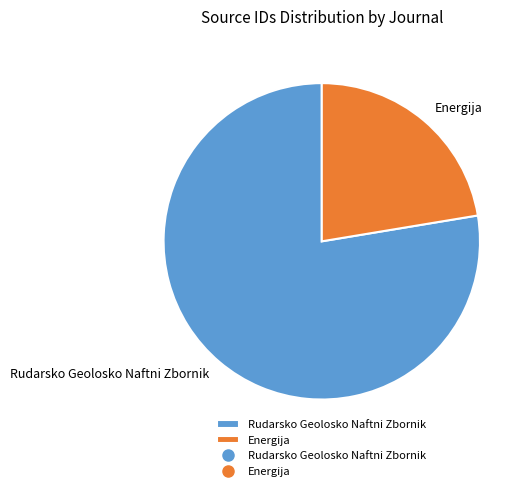

What is the smallest slice in the pie chart?

Energija